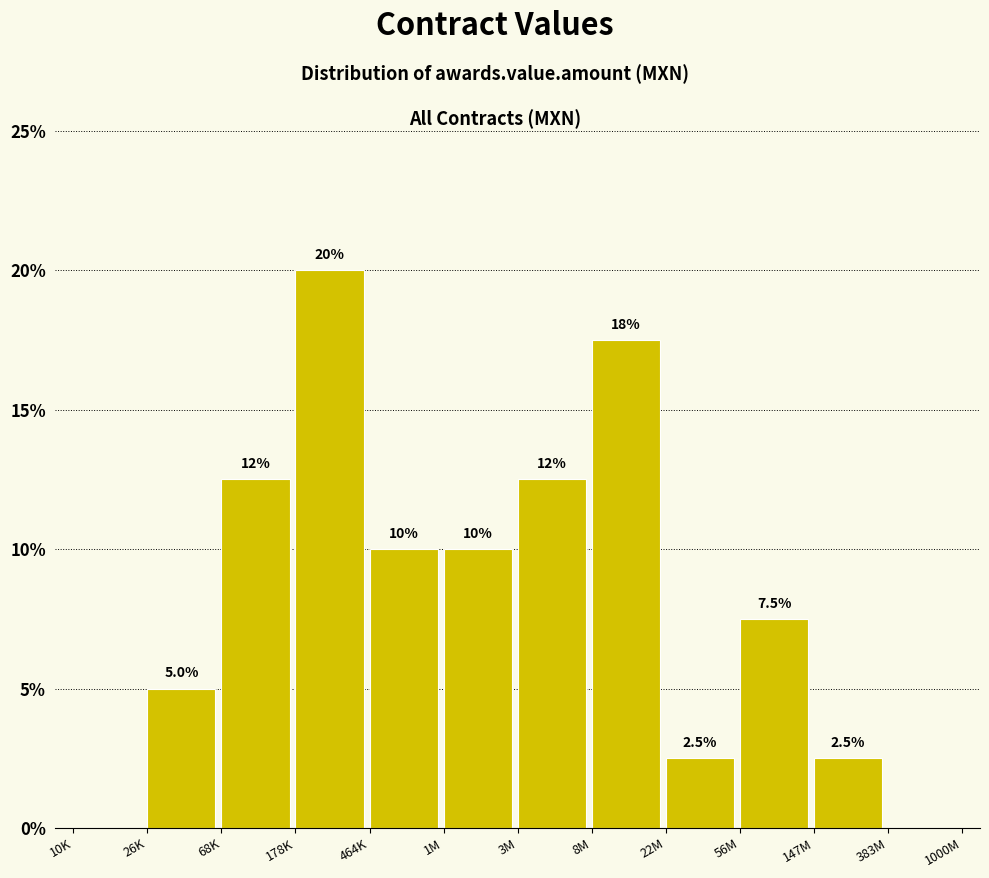

Reading right to left, extract all data points from this chart.

383M=0.0	147M=2.5	56M=7.5	22M=2.5	8M=17.5	3M=12.5	1M=10.0	464K=10.0	178K=20.0	68K=12.5	26K=5.0	10K=0.0